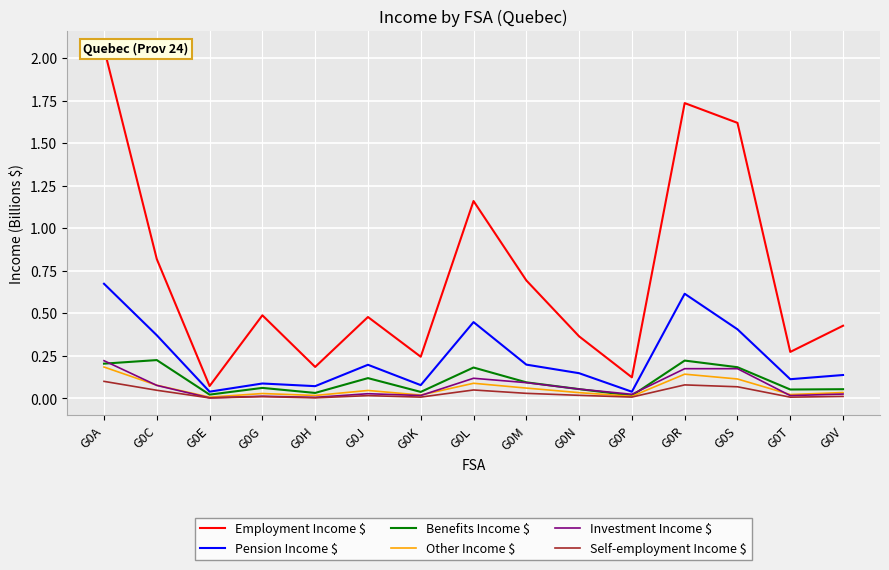

Where is the first local maximum for Benefits Income $?

G0C